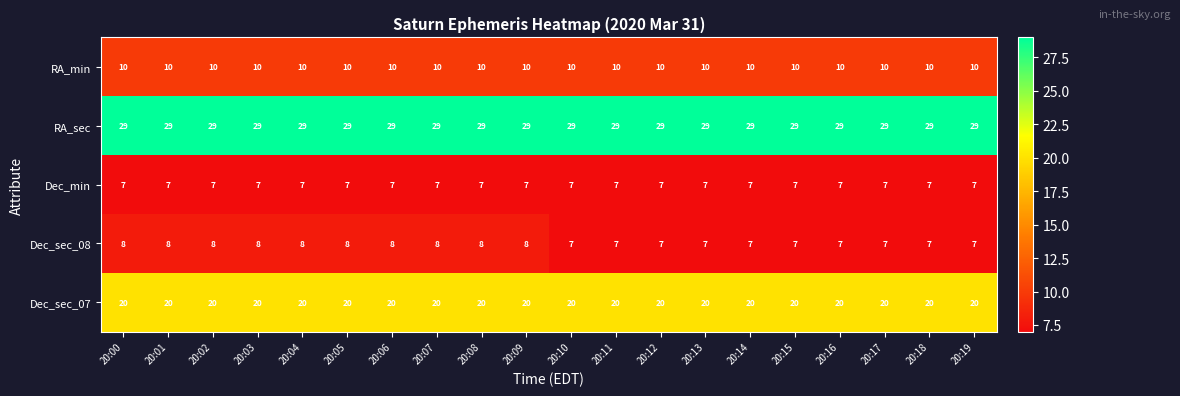

What is the minimum value shown in the chart?

7